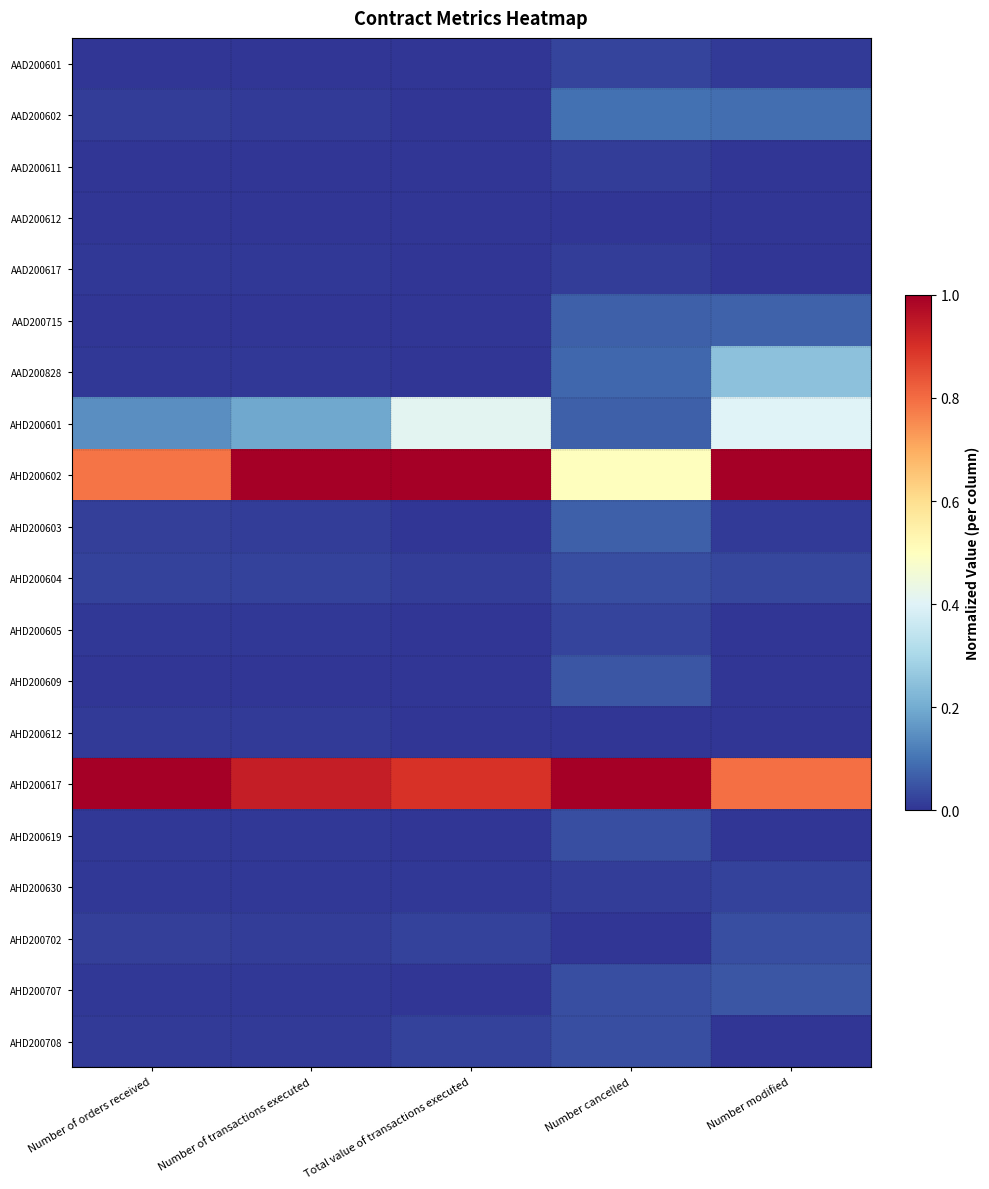

Reading left to right, transcribe all the data shown in this chart.

AAD200601: Number of orders received=0.0	Number of transactions executed=0.0	Total value of transactions executed=0.0	Number cancelled=0.0	Number modified=0.0
AAD200602: Number of orders received=0.0	Number of transactions executed=0.0	Total value of transactions executed=0.0	Number cancelled=0.1	Number modified=0.1
AAD200611: Number of orders received=0.0	Number of transactions executed=0.0	Total value of transactions executed=0.0	Number cancelled=0.0	Number modified=0.0
AAD200612: Number of orders received=0.0	Number of transactions executed=0.0	Total value of transactions executed=0.0	Number cancelled=0.0	Number modified=0.0
AAD200617: Number of orders received=0.0	Number of transactions executed=0.0	Total value of transactions executed=0.0	Number cancelled=0.0	Number modified=0.0
AAD200715: Number of orders received=0.0	Number of transactions executed=0.0	Total value of transactions executed=0.0	Number cancelled=0.1	Number modified=0.1
AAD200828: Number of orders received=0.0	Number of transactions executed=0.0	Total value of transactions executed=0.0	Number cancelled=0.1	Number modified=0.2
AHD200601: Number of orders received=0.1	Number of transactions executed=0.2	Total value of transactions executed=0.4	Number cancelled=0.1	Number modified=0.4
AHD200602: Number of orders received=0.8	Number of transactions executed=1.0	Total value of transactions executed=1.0	Number cancelled=0.5	Number modified=1.0
AHD200603: Number of orders received=0.0	Number of transactions executed=0.0	Total value of transactions executed=0.0	Number cancelled=0.1	Number modified=0.0
AHD200604: Number of orders received=0.0	Number of transactions executed=0.0	Total value of transactions executed=0.0	Number cancelled=0.0	Number modified=0.0
AHD200605: Number of orders received=0.0	Number of transactions executed=0.0	Total value of transactions executed=0.0	Number cancelled=0.0	Number modified=0.0
AHD200609: Number of orders received=0.0	Number of transactions executed=0.0	Total value of transactions executed=0.0	Number cancelled=0.1	Number modified=0.0
AHD200612: Number of orders received=0.0	Number of transactions executed=0.0	Total value of transactions executed=0.0	Number cancelled=0.0	Number modified=0.0
AHD200617: Number of orders received=1.0	Number of transactions executed=0.9	Total value of transactions executed=0.9	Number cancelled=1.0	Number modified=0.8
AHD200619: Number of orders received=0.0	Number of transactions executed=0.0	Total value of transactions executed=0.0	Number cancelled=0.0	Number modified=0.0
AHD200630: Number of orders received=0.0	Number of transactions executed=0.0	Total value of transactions executed=0.0	Number cancelled=0.0	Number modified=0.0
AHD200702: Number of orders received=0.0	Number of transactions executed=0.0	Total value of transactions executed=0.0	Number cancelled=0.0	Number modified=0.0
AHD200707: Number of orders received=0.0	Number of transactions executed=0.0	Total value of transactions executed=0.0	Number cancelled=0.0	Number modified=0.1
AHD200708: Number of orders received=0.0	Number of transactions executed=0.0	Total value of transactions executed=0.0	Number cancelled=0.0	Number modified=0.0